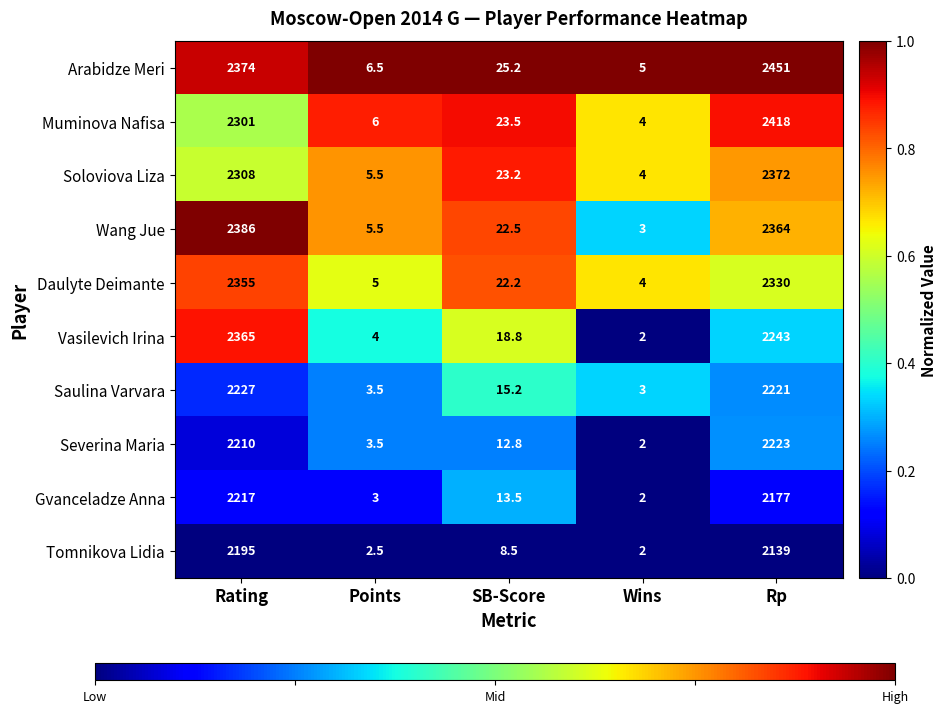

True or false: Daulyte Deimante has a value of 4.0 at Wins.

True